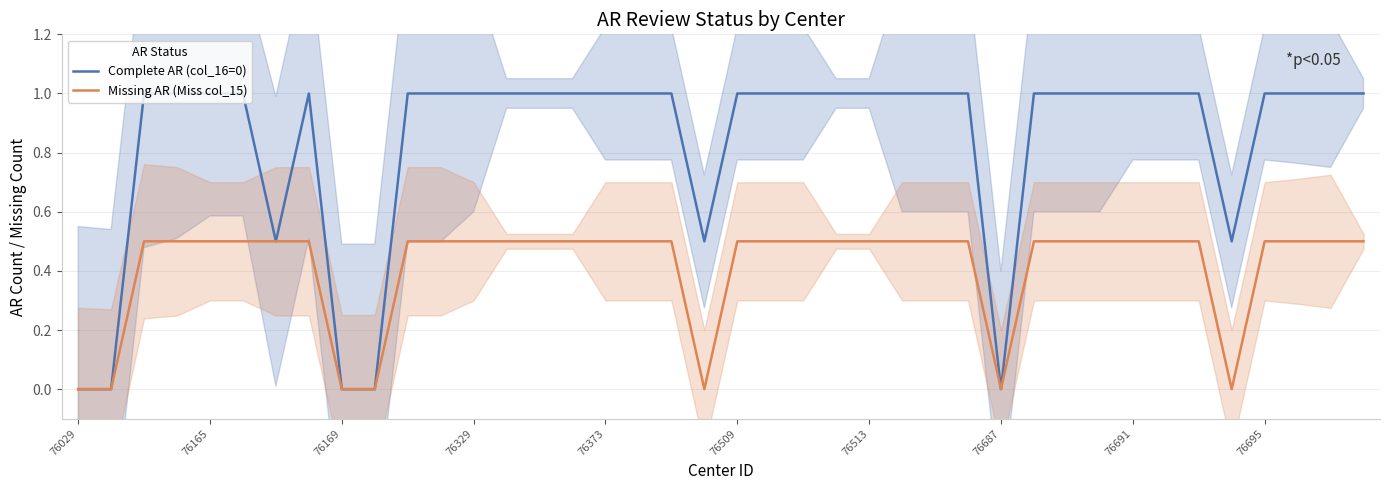

How many data points in Missing AR (Miss col_15) are above 0?

33